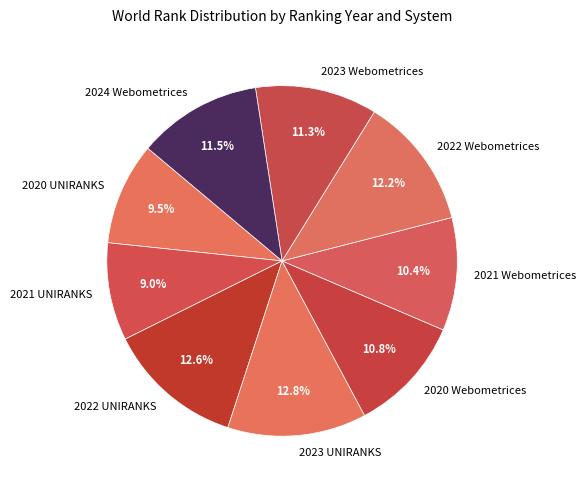

Does 2021 UNIRANKS account for over 50% of the chart?

No